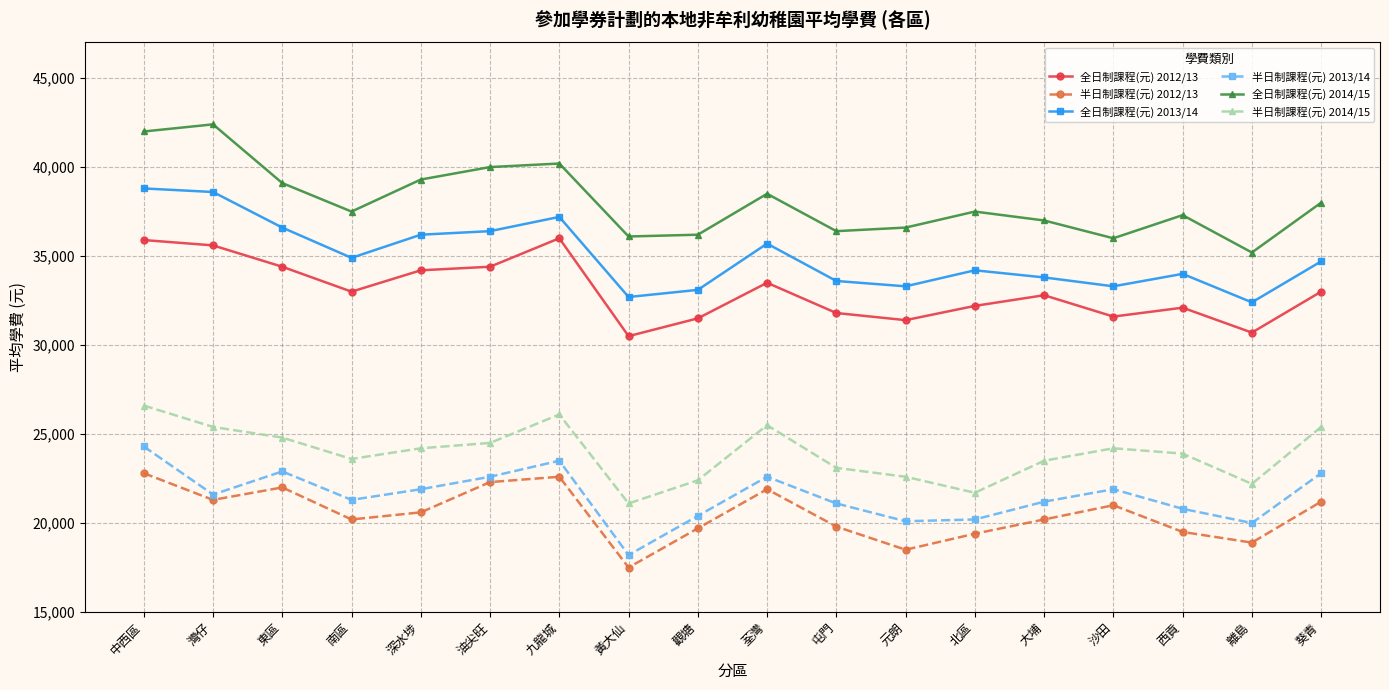

What position from the right is 屯門?

8